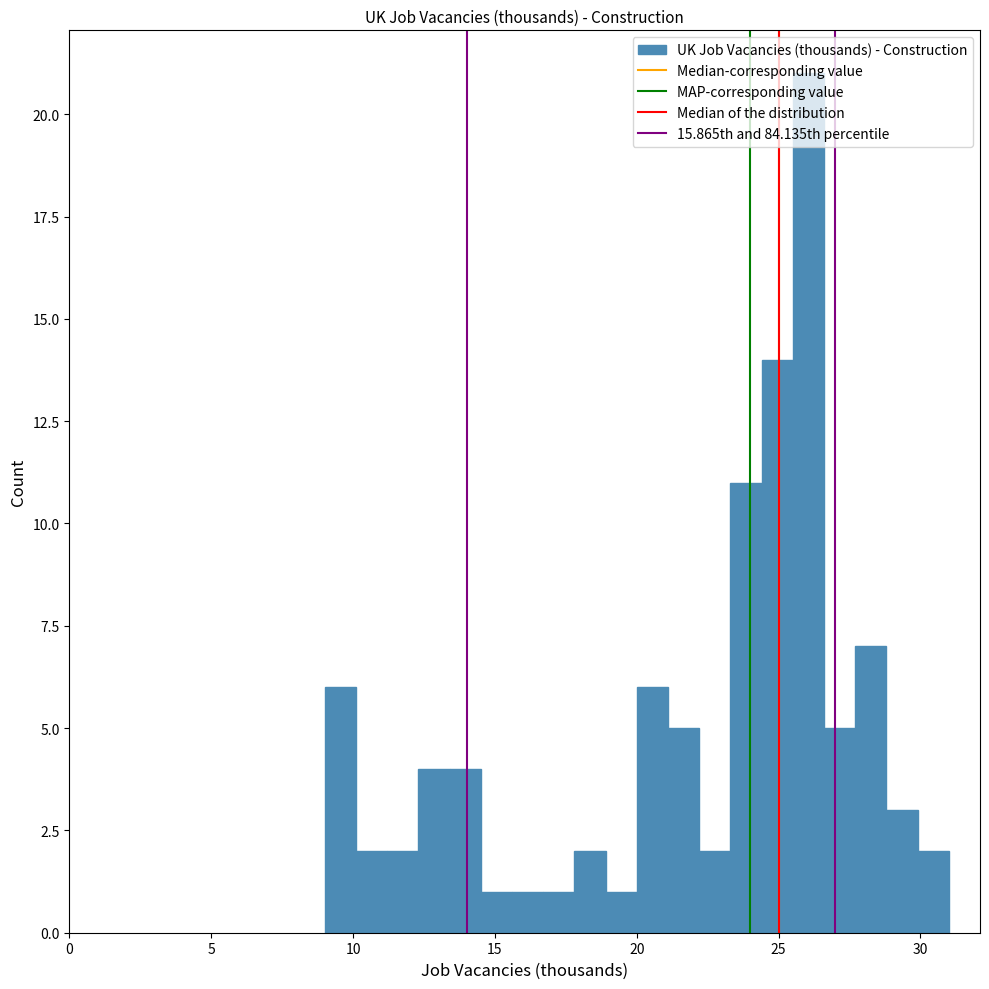

Around what value on the x-axis is the tallest bar? Give the approximate position of its centre, as read against the axis.

26.0